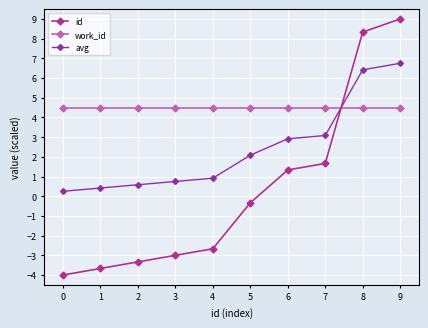

Count the number of categories in the chart.

10